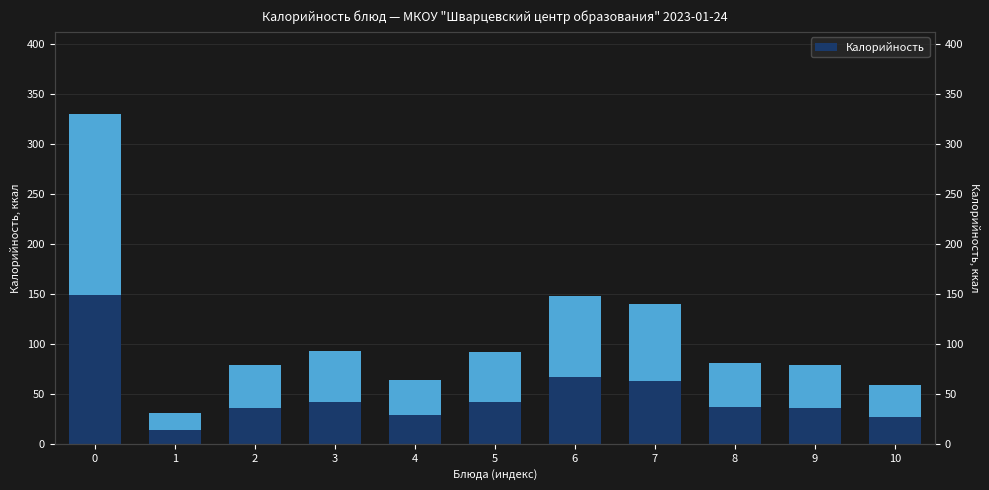

What is the difference between the values at 2 and 4?

14.8